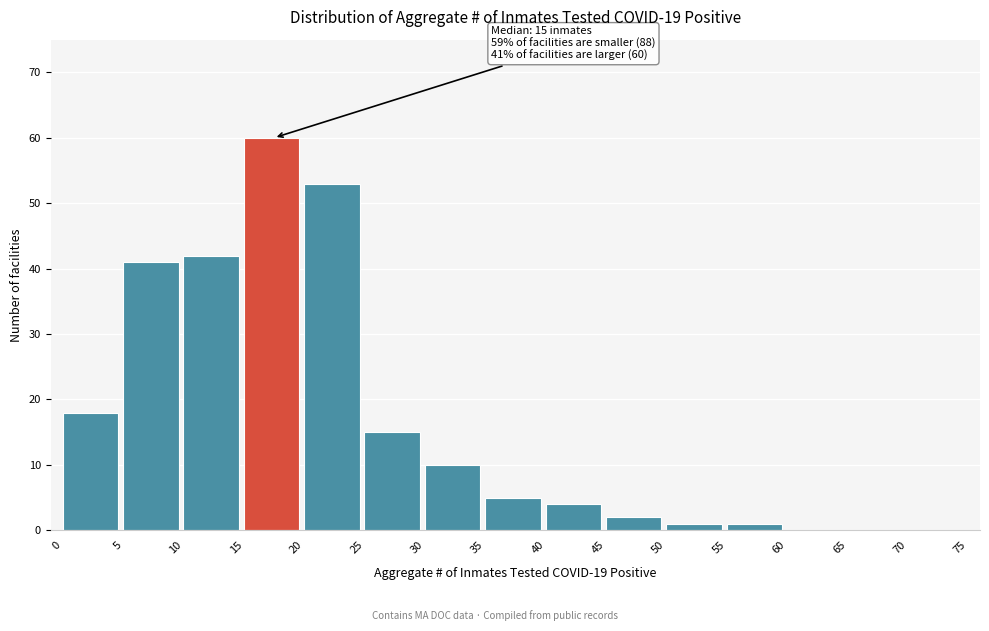

Reading left to right, what are all the values shown in this chart?

0=18	5=41	10=42	15=60	20=53	25=15	30=10	35=5	40=4	45=2	50=1	55=1	60=0	65=0	70=0